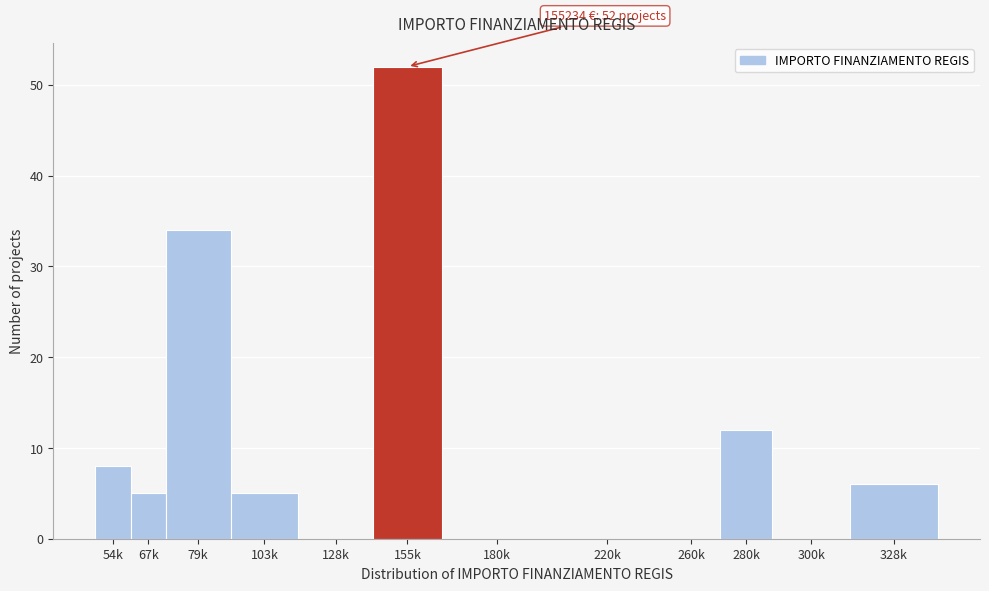

Reading right to left, extract all data points from this chart.

328k=6	300k=0	280k=12	260k=0	220k=0	180k=0	155k=52	128k=0	103k=5	79k=34	67k=5	54k=8